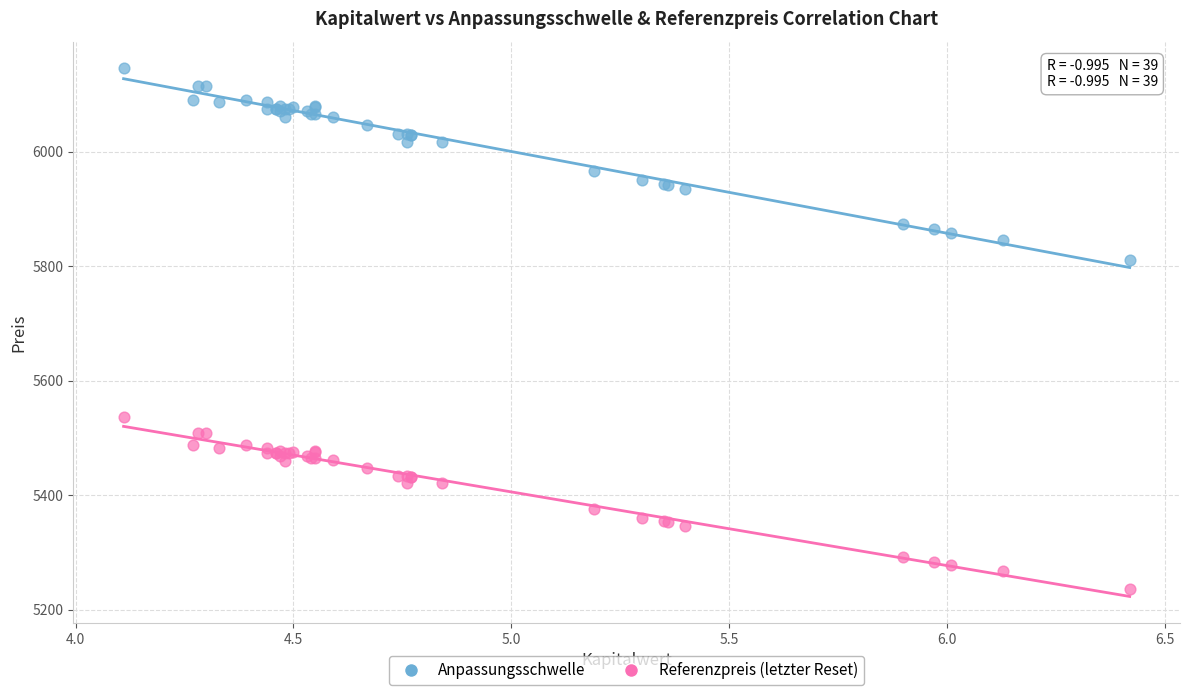

Which series reaches the maximum Y coordinate?

Anpassungsschwelle